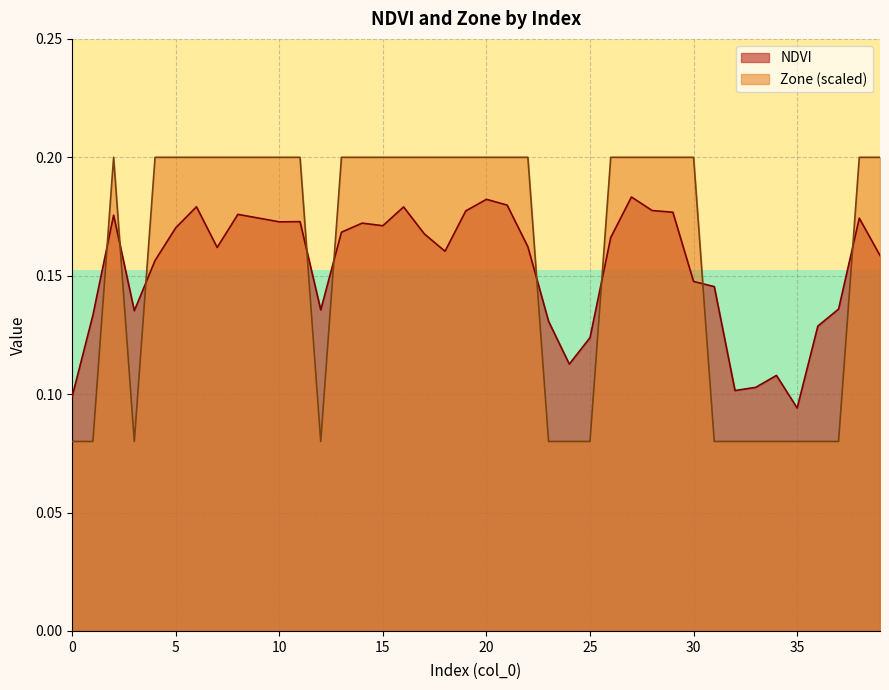

How many lines are shown in the chart?

2